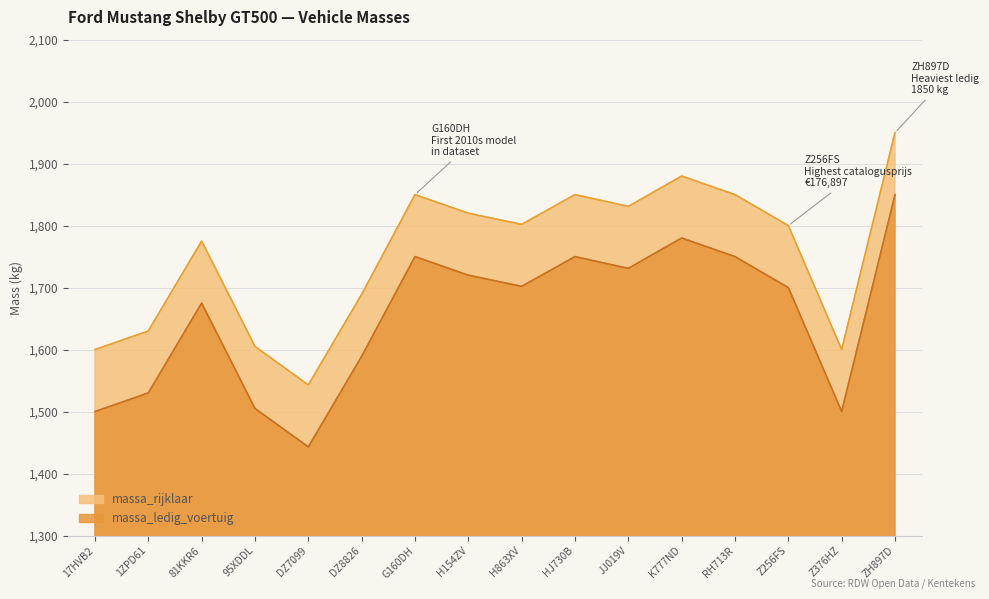

True or false: massa_ledig_voertuig has a value of 636 at 95XDDL.

False